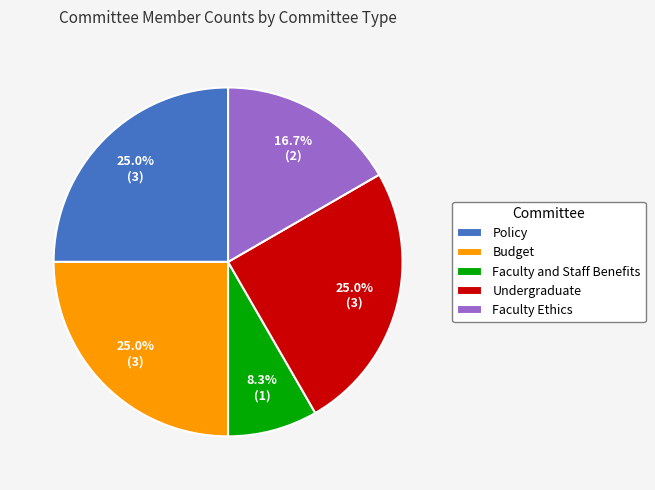

What is the total percentage of Faculty Ethics and Faculty and Staff Benefits?

25.0%